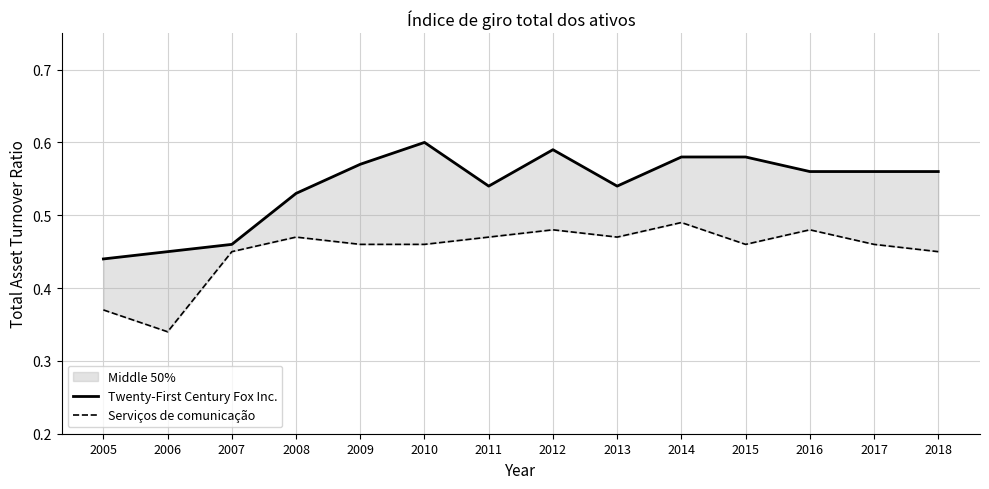

List the labels in order of Twenty-First Century Fox Inc. value, smallest first.

2005, 2006, 2007, 2008, 2011, 2013, 2016, 2017, 2018, 2009, 2014, 2015, 2012, 2010